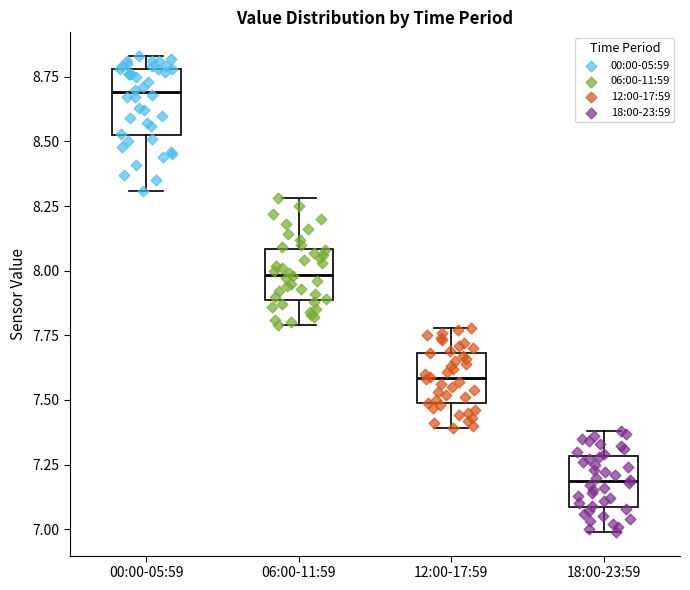

Which box's median line is the highest?

00:00-05:59